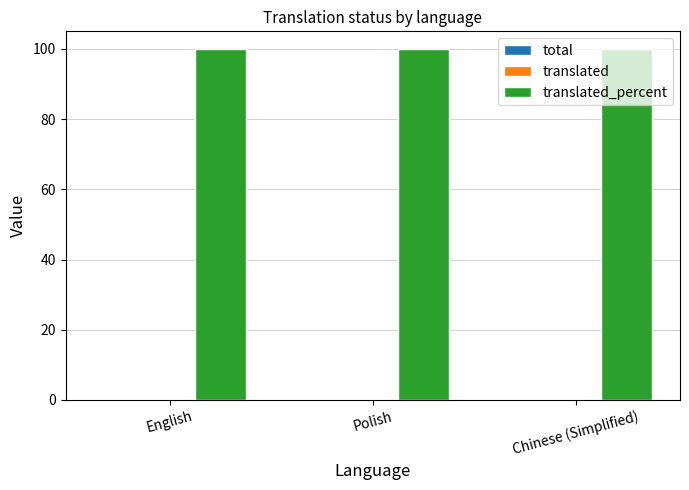

What are all the series names shown in the legend?

total, translated, translated_percent